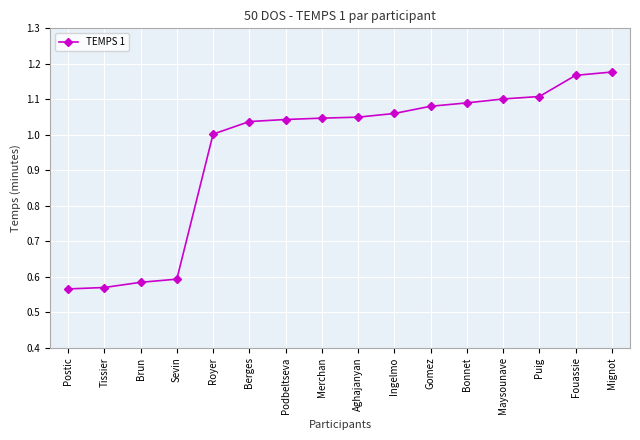

The chart shows a value of 0.6 at Tissier. True or false?

True